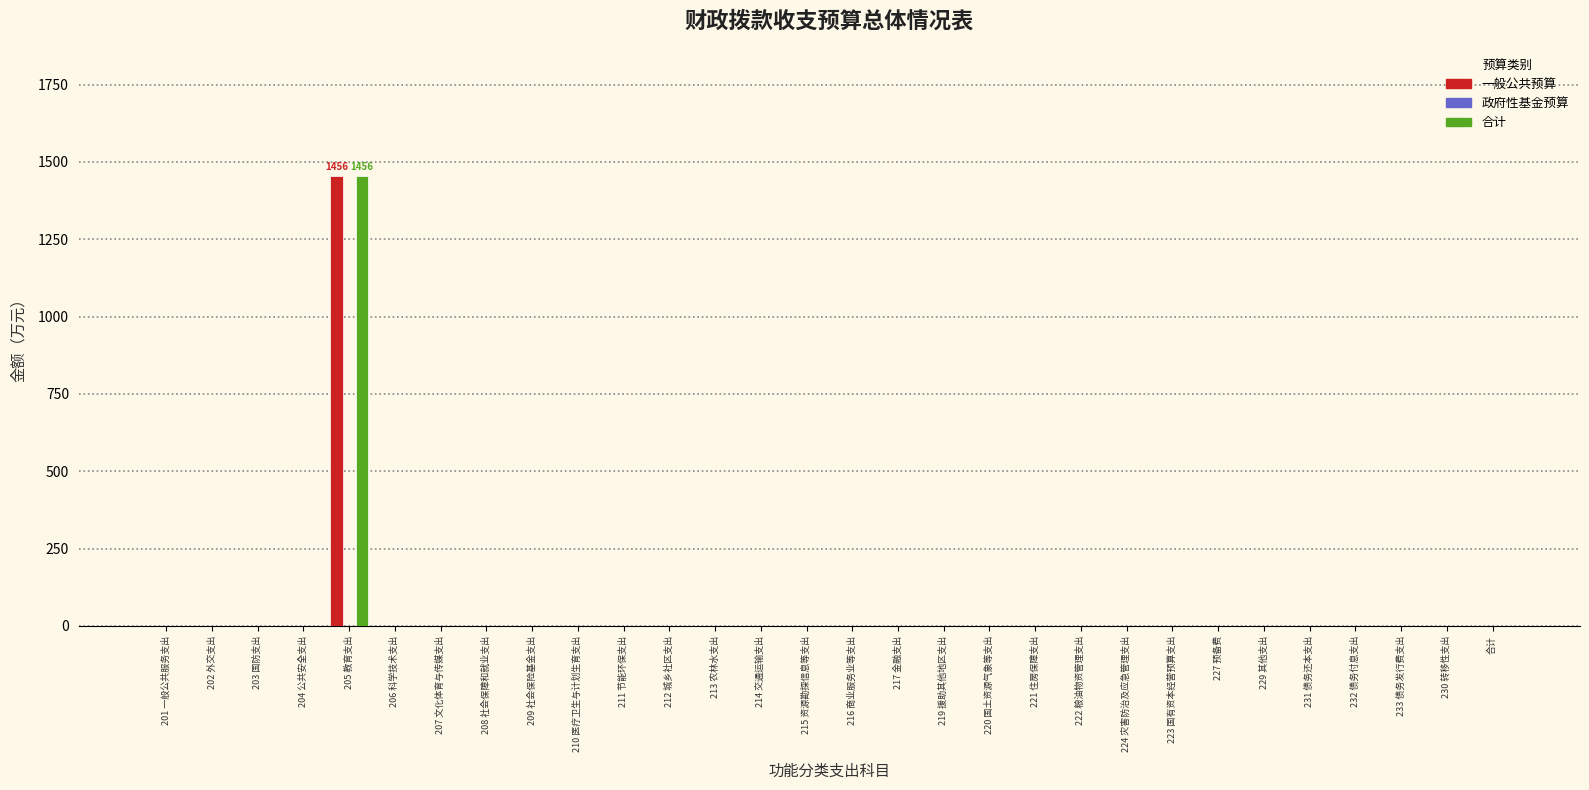

At which label does 合计 reach its peak?

205 教育支出